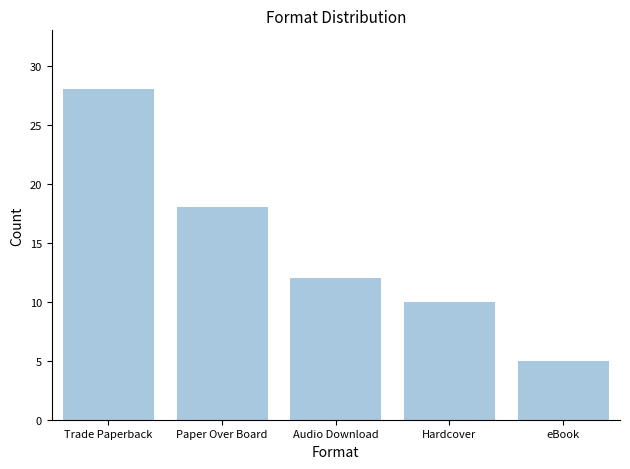

List the labels in order of value, smallest first.

eBook, Hardcover, Audio Download, Paper Over Board, Trade Paperback